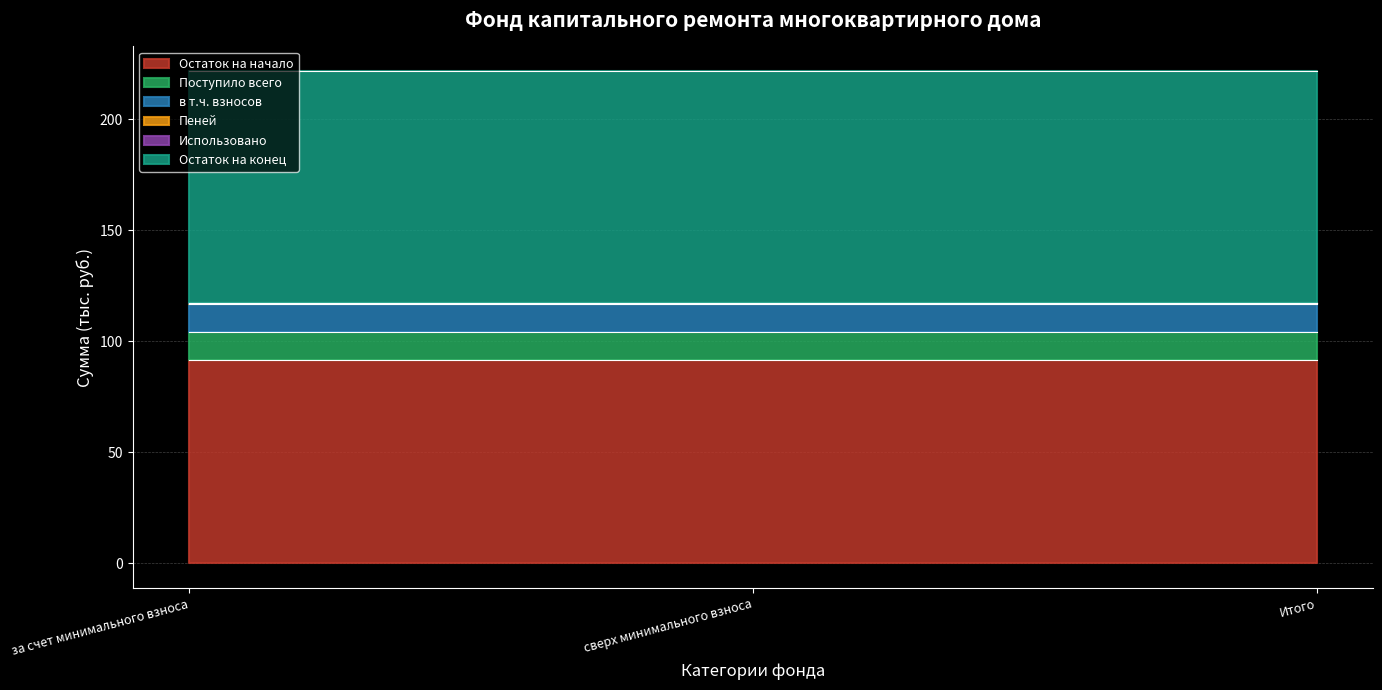

Reading left to right, what are all the values shown in this chart?

Остаток на начало: 91.7	91.7	91.7
Поступило всего: 12.8	12.8	12.8
в т.ч. взносов: 12.6	12.6	12.6
Пеней: 0.3	0.3	0.3
Использовано: 0.0	0.0	0.0
Остаток на конец: 104.5	104.5	104.5